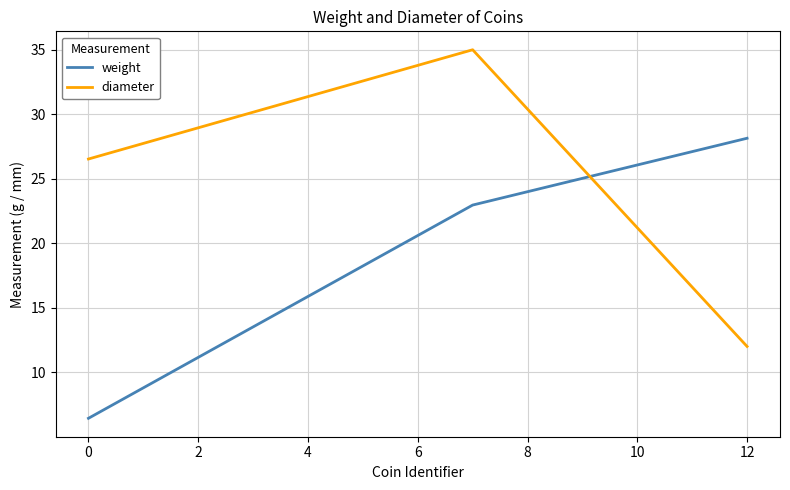

At how many categories does at least one series exceed 17?

3